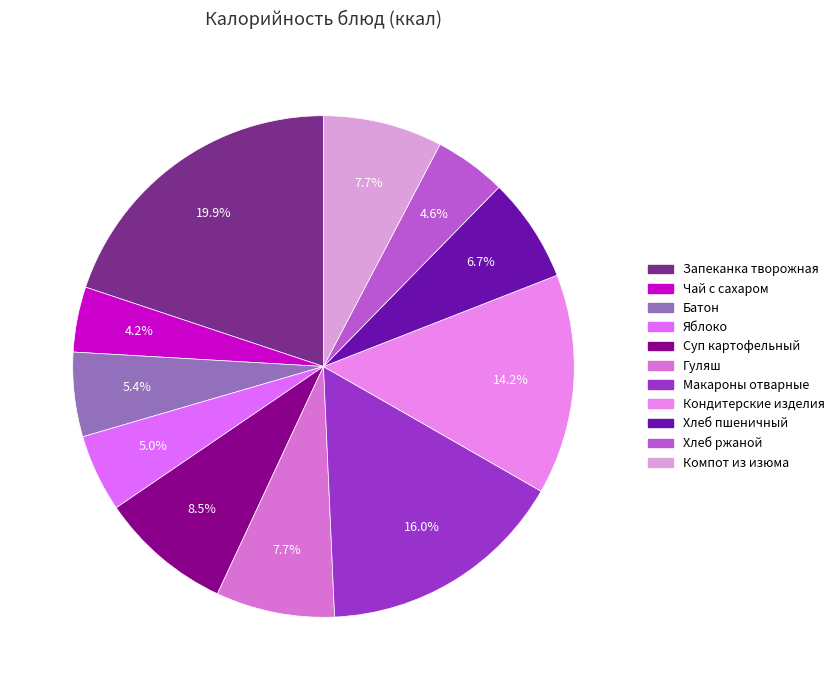

True or false: Запеканка творожная accounts for 27% of the total.

False